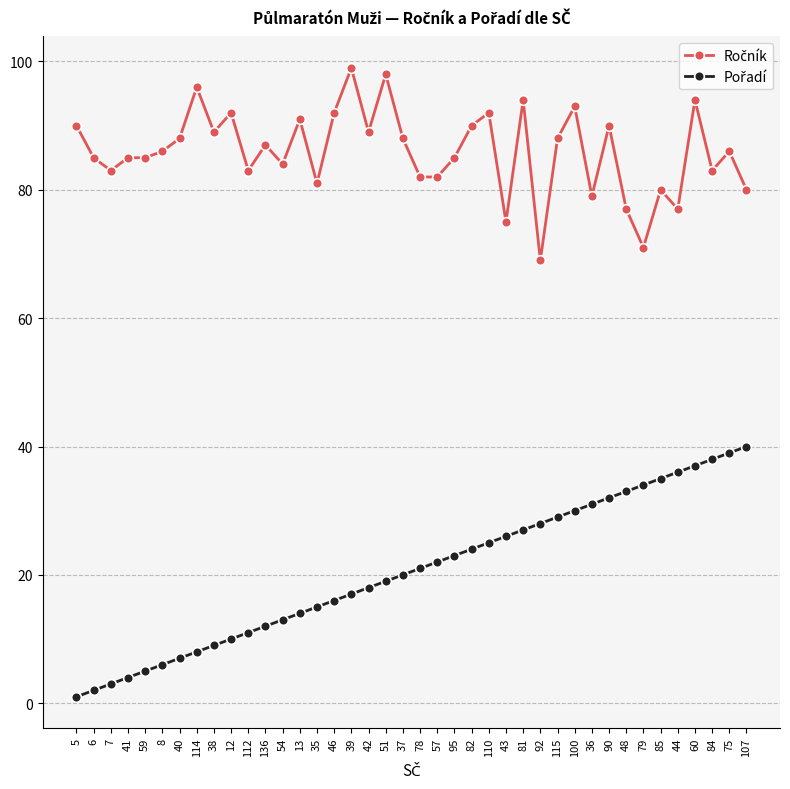

How many data points does each series have?

40